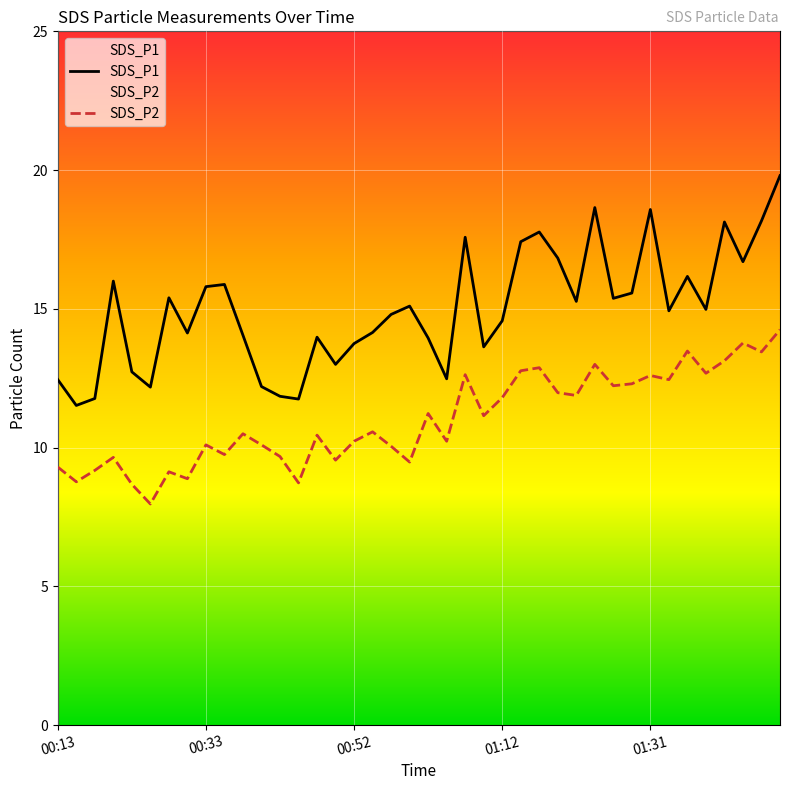

Reading left to right, extract all data points from this chart.

SDS_P1: 12.4	11.5	11.8	16.0	12.7	12.2	15.4	14.1	15.8	15.9	14.1	12.2	11.8	11.8	14.0	13.0	13.8	14.2	14.8	15.1	13.9	12.5	17.6	13.6	14.6	17.4	17.8	16.8	15.3	18.6	15.4	15.6	18.6	14.9	16.2	15.0	18.1	16.7	18.2	19.8
SDS_P2: 9.3	8.8	9.2	9.7	8.7	8.0	9.1	8.9	10.1	9.8	10.5	10.1	9.7	8.7	10.4	9.6	10.2	10.6	10.1	9.5	11.2	10.2	12.6	11.2	11.8	12.8	12.9	12.0	11.9	13.0	12.2	12.3	12.6	12.4	13.5	12.7	13.1	13.8	13.4	14.2